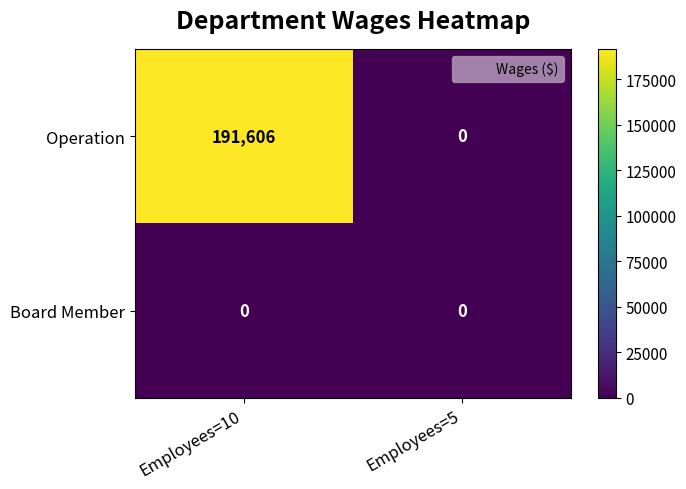

Which category has the highest value across all series?

Employees=10